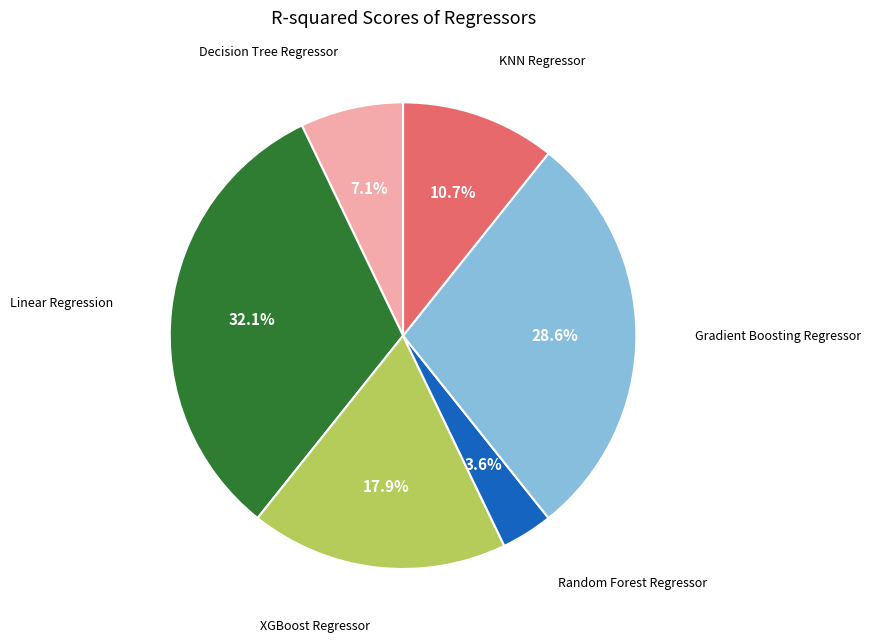

Does any single category account for the majority?

No